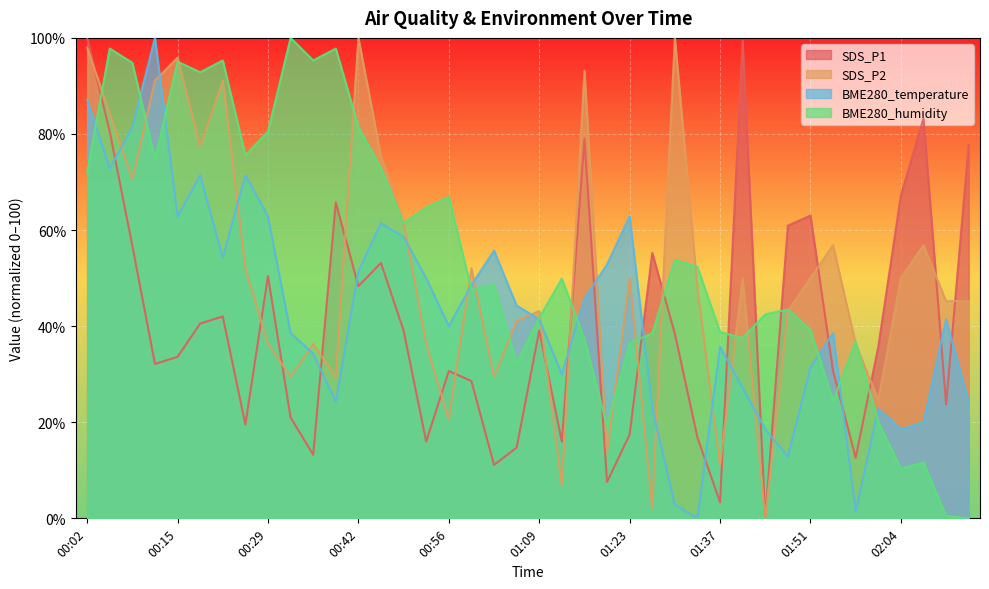

At which label does SDS_P1 reach its peak?

00:02